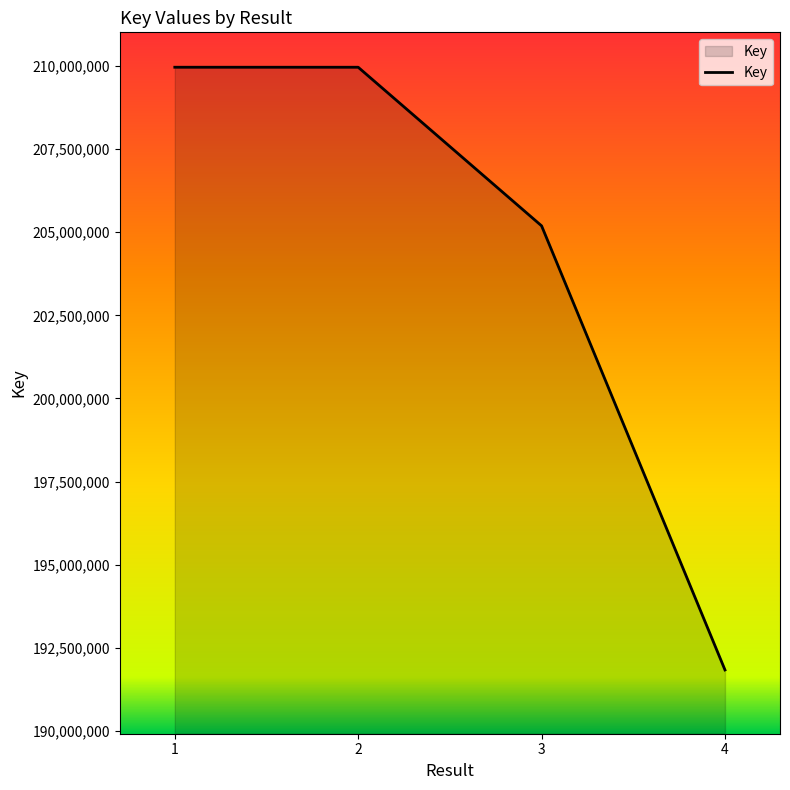

How many series are shown in this chart?

1